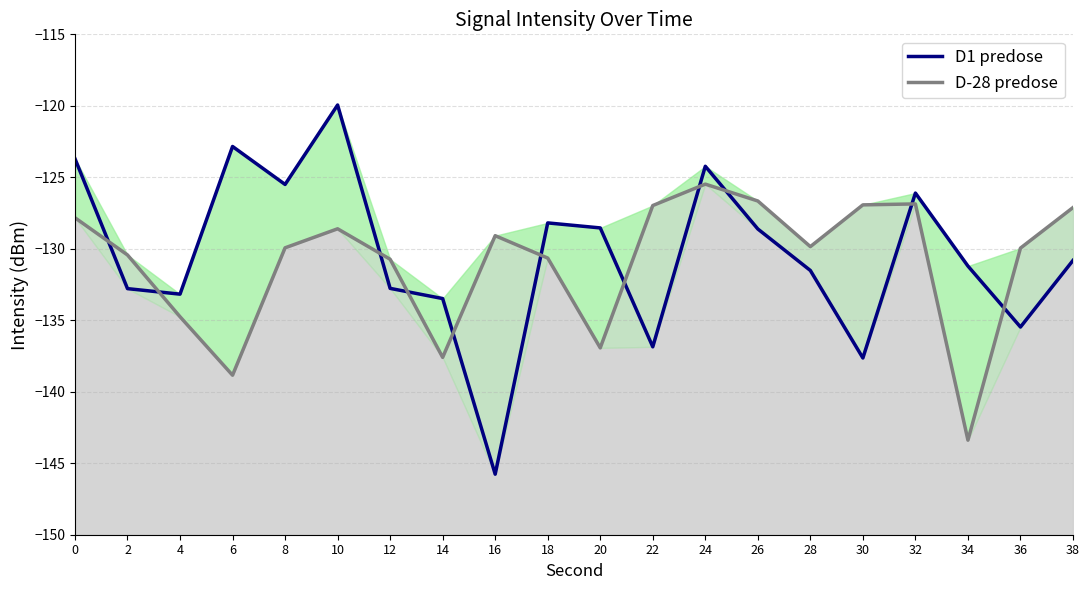

How many times do D-28 predose and D1 predose cross each other?

11